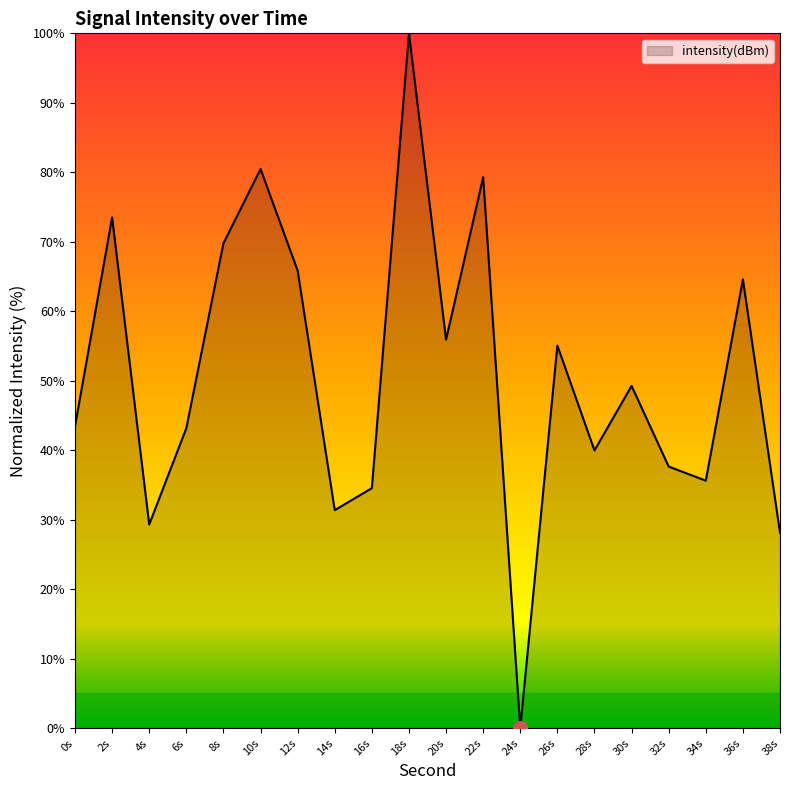

Which has a higher value, 38s or 14s?

14s